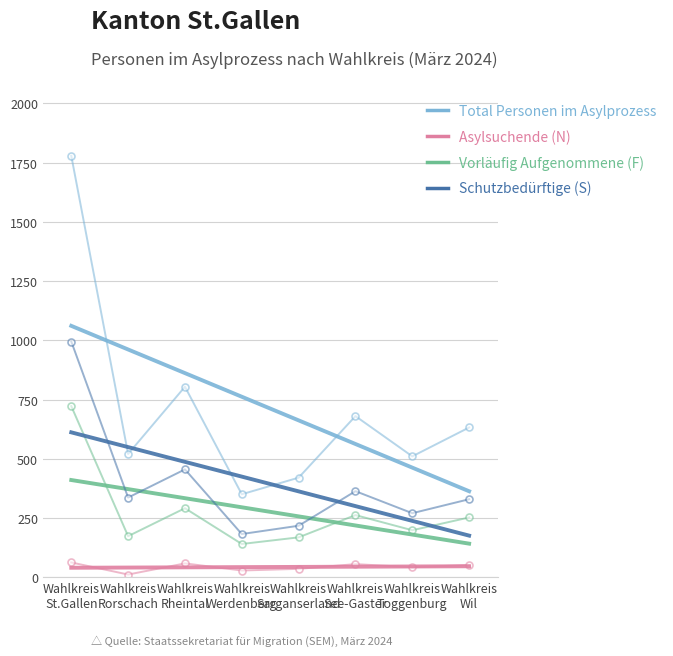

Rank the series at Wahlkreis
Toggenburg from lowest to highest value.

Asylsuchende (N), Vorläufig Aufgenommene (F), Schutzbedürftige (S), Total Personen im Asylprozess